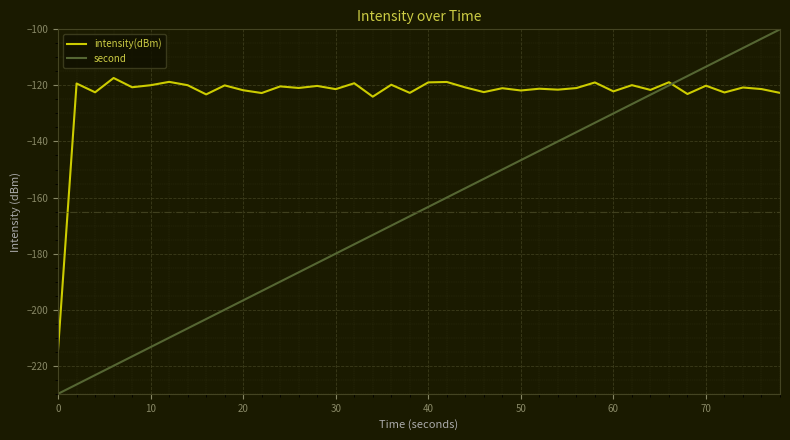

Which series has the largest total across all categories?

intensity(dBm)